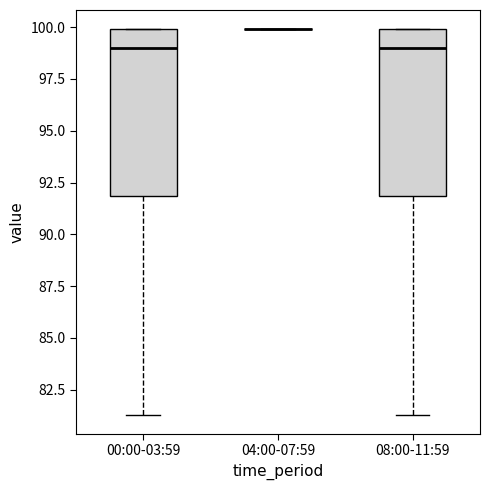

Where is the upper edge of the box for 08:00-11:59 on the y-axis? The values are not printed on the chart, so give them approximately, as read against the axis.

100.0